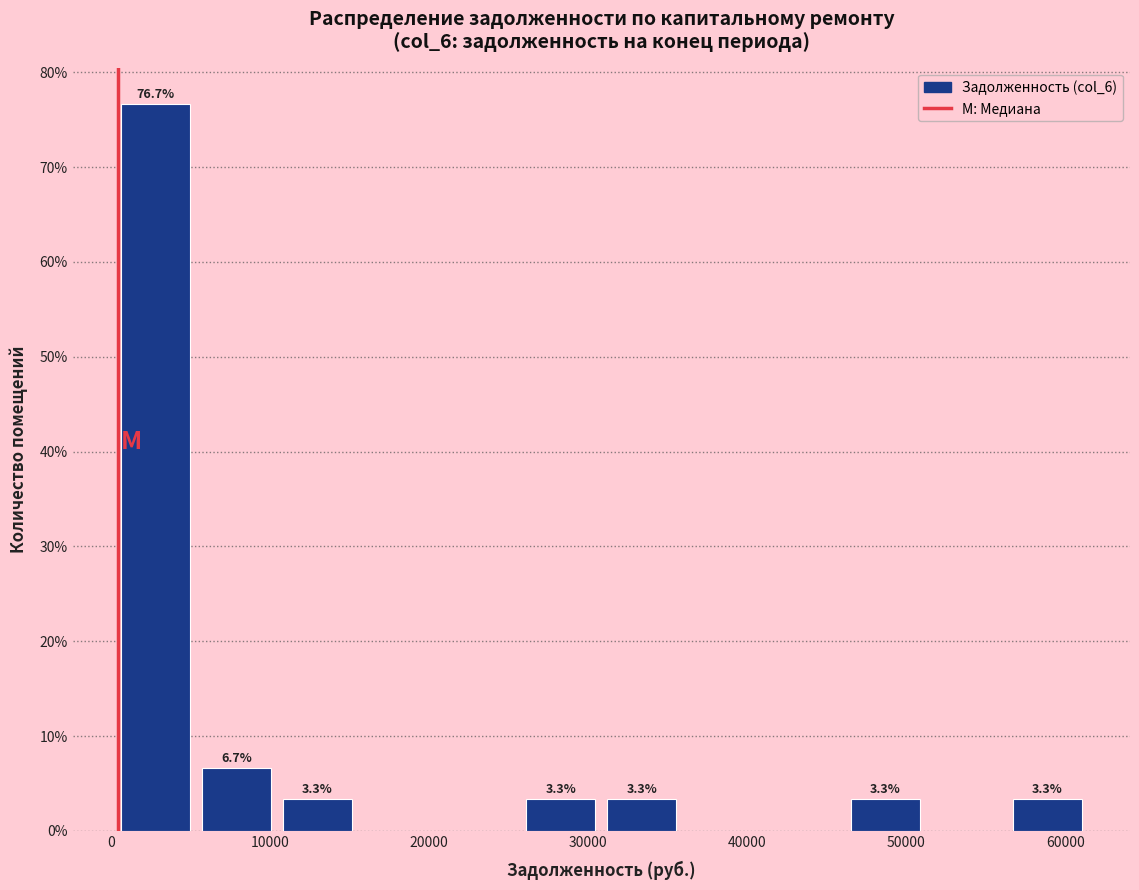

Which range on the x-axis has the tallest bar?

0 to 5000